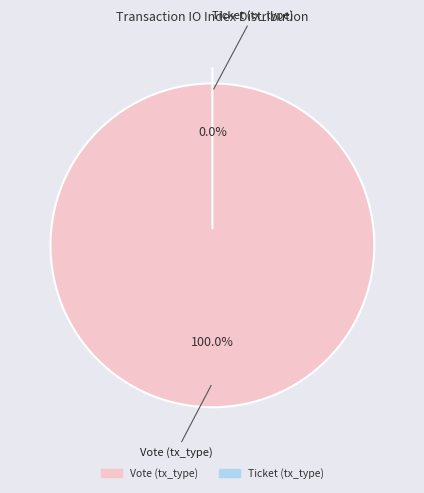

Which has a higher value, Ticket (tx_type) or Vote (tx_type)?

Vote (tx_type)